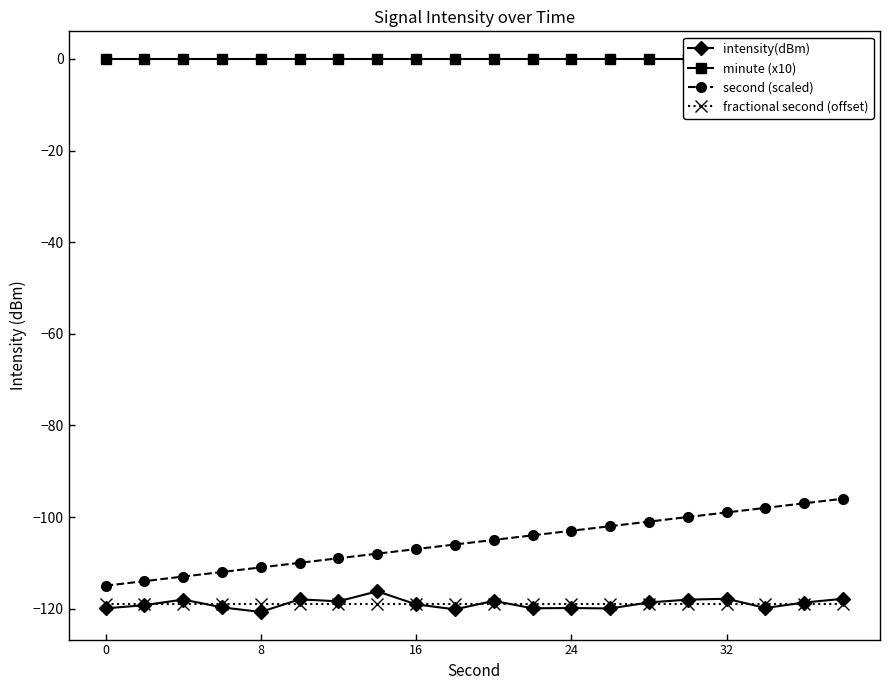

The value of fractional second (offset) at 32 is -119.0. True or false?

True